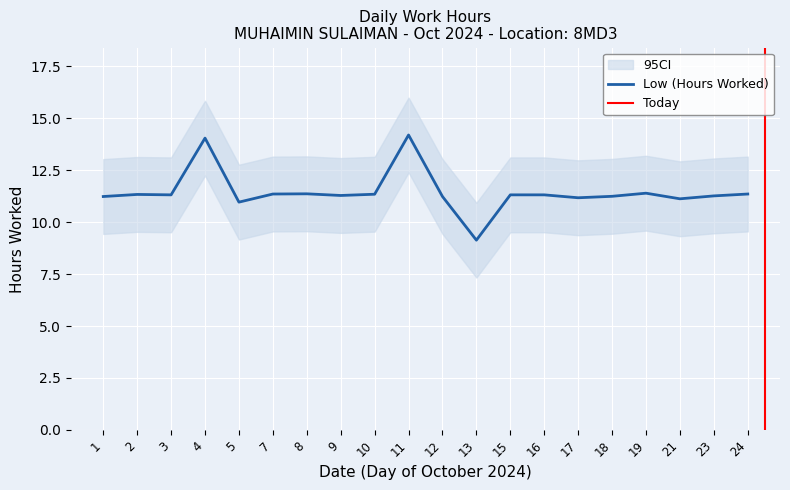

How many lines are shown in the chart?

1